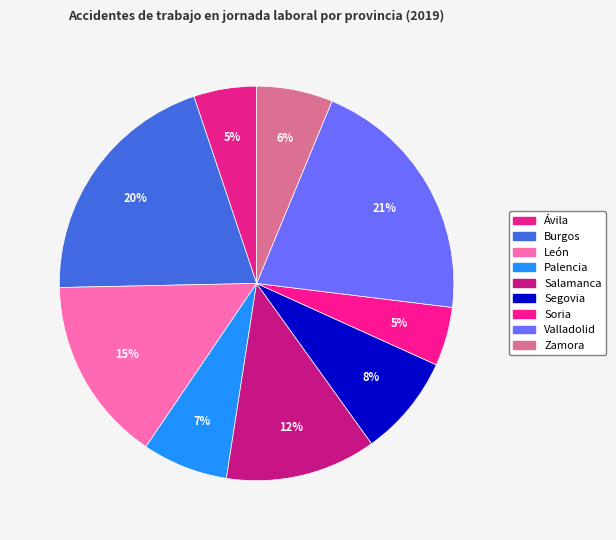

True or false: Burgos accounts for 30% of the total.

False